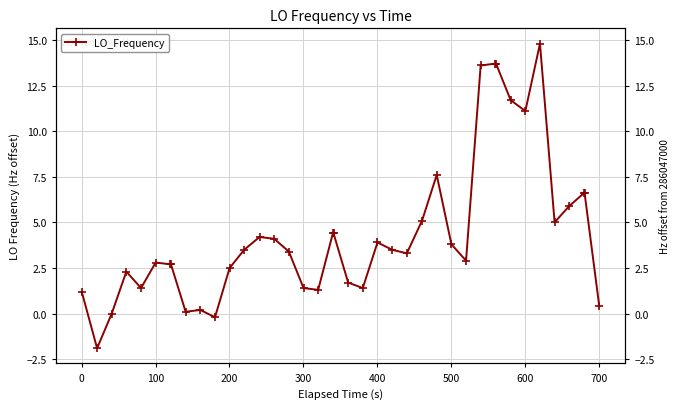

How many data points does each series have?

40